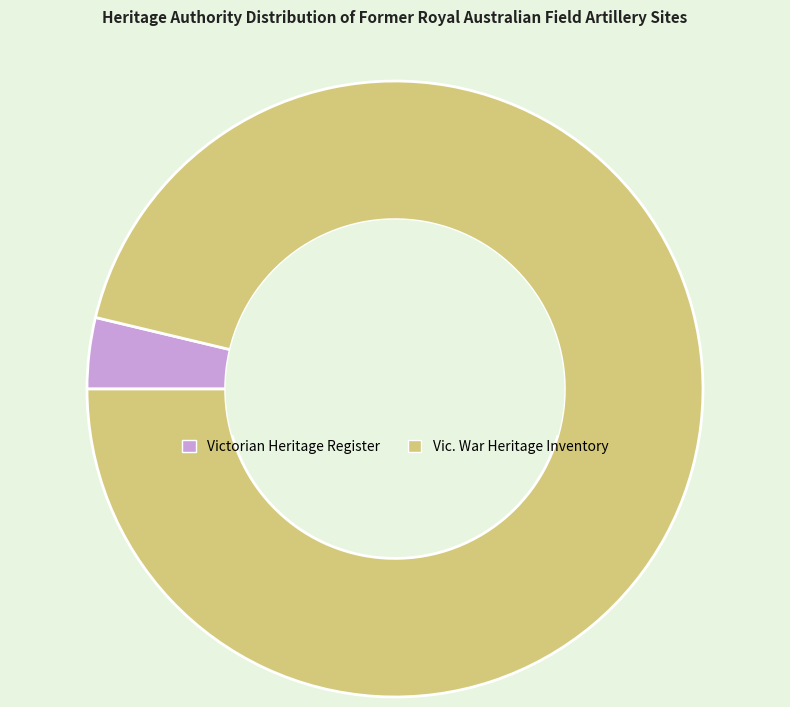

Do Vic. War Heritage Inventory and Victorian Heritage Register together represent more than half of the pie?

Yes